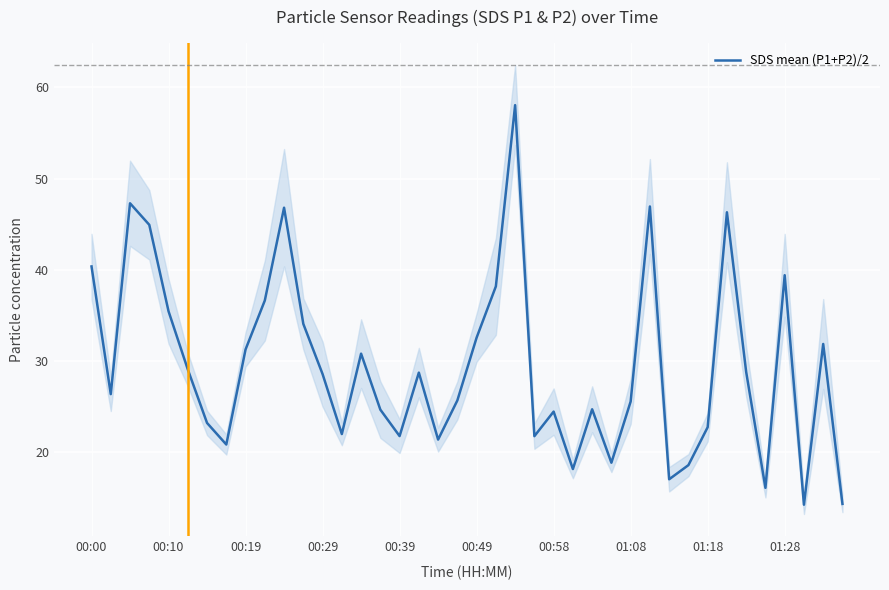

Where does the SDS mean (P1+P2)/2 series first go above 28?

00:00